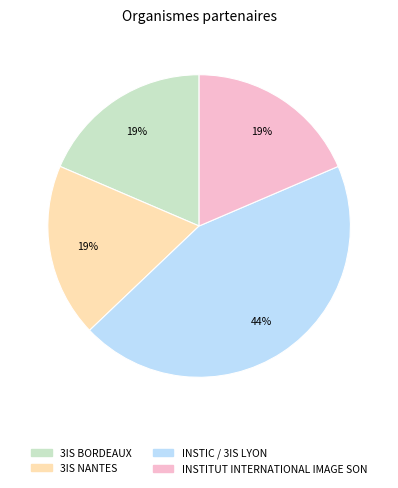

What is the largest slice in the pie chart?

INSTIC / 3IS LYON